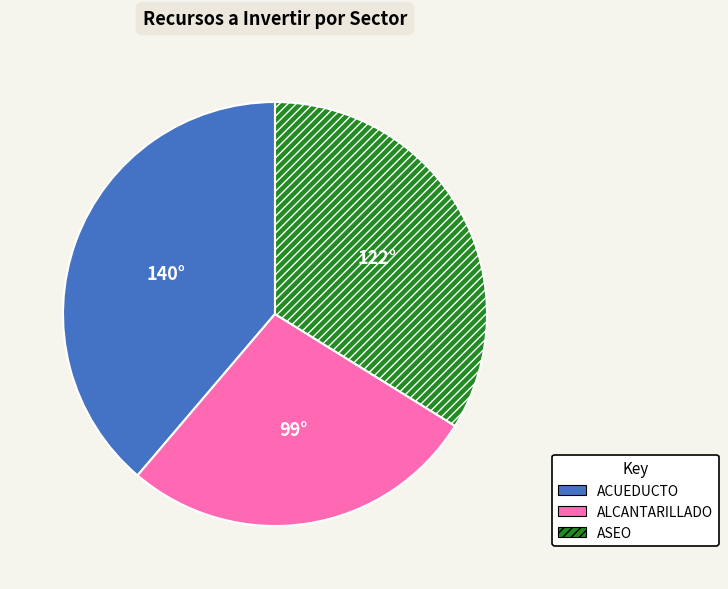

Do ACUEDUCTO and ASEO together represent more than half of the pie?

Yes